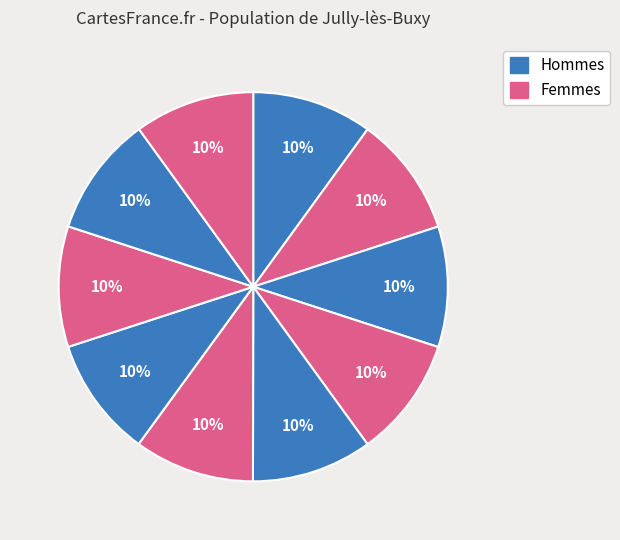

How many segments does this pie chart have?

10